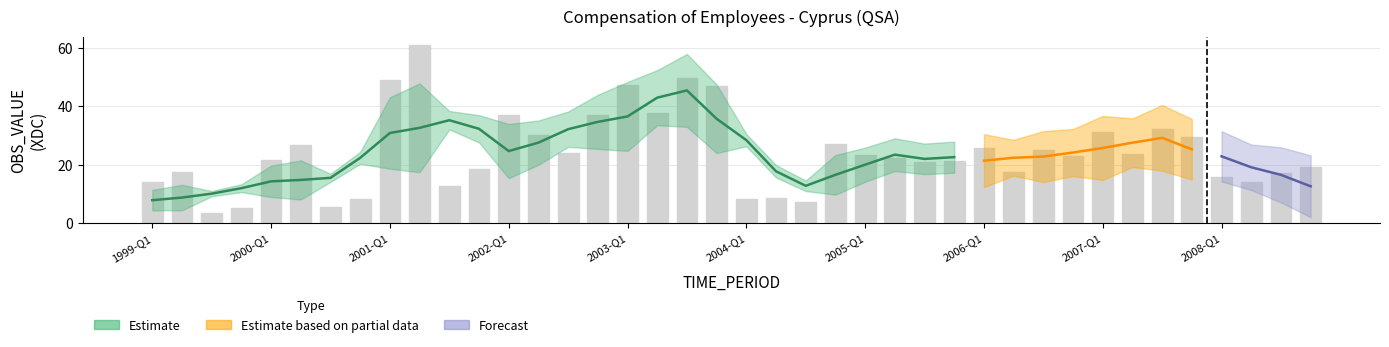

Reading right to left, extract all data points from this chart.

19.2	17.1	14.1	15.6	29.6	32.1	23.8	31.3	22.9	24.9	17.5	25.8	21.3	20.9	22.4	23.4	27.1	7.2	8.5	8.3	47.0	49.8	37.7	47.1	37.0	24.1	30.3	37.1	18.6	12.6	60.7	48.8	8.2	5.5	26.8	21.5	5.3	3.6	17.4	14.0